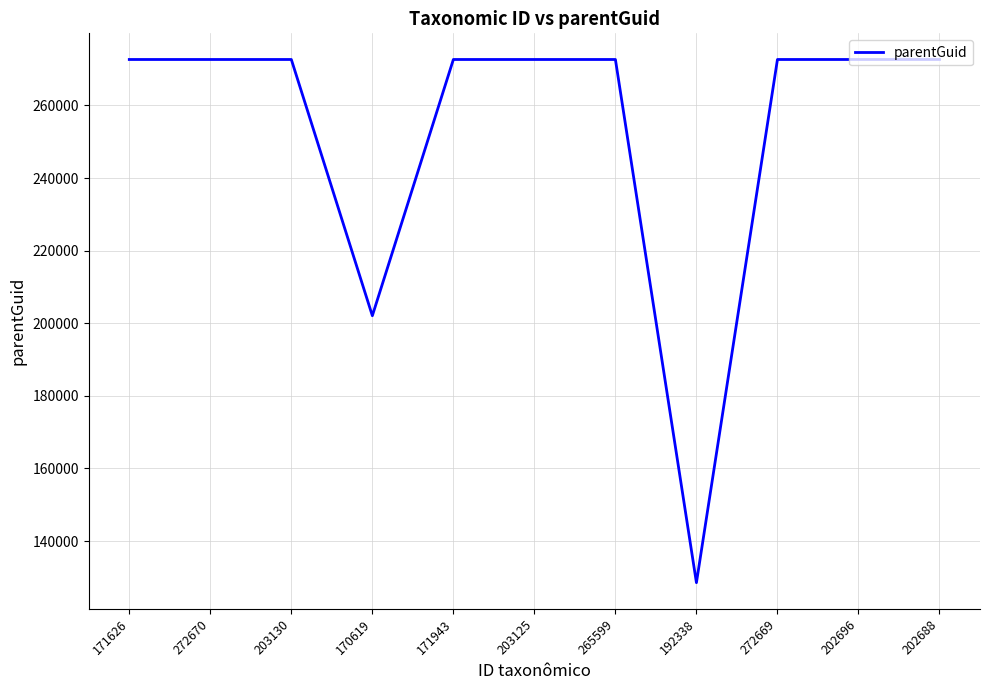

What position from the left is 202696?

10